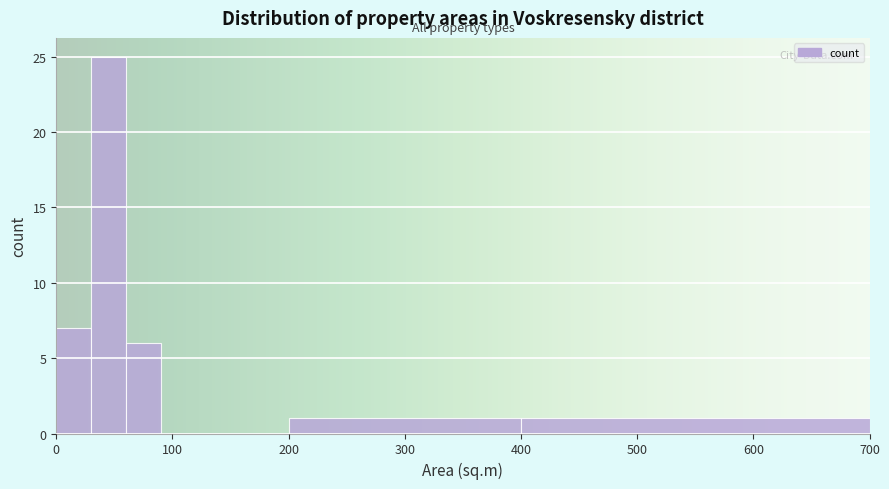

Read against the x-axis, roughly where is the centre of the tallest bar?

50